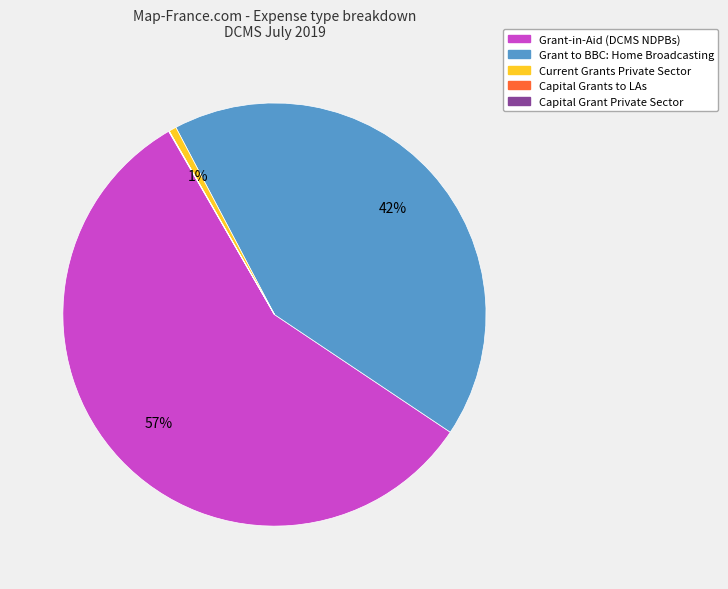

To the nearest percent, what is the difference between the largest and smallest slice percentages?

57%